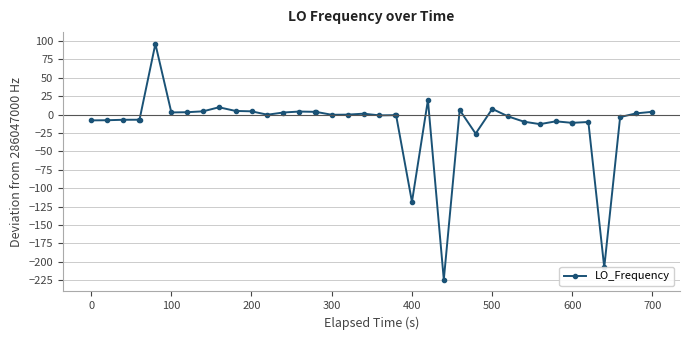

What is the difference between the maximum and minimum values?

320.3